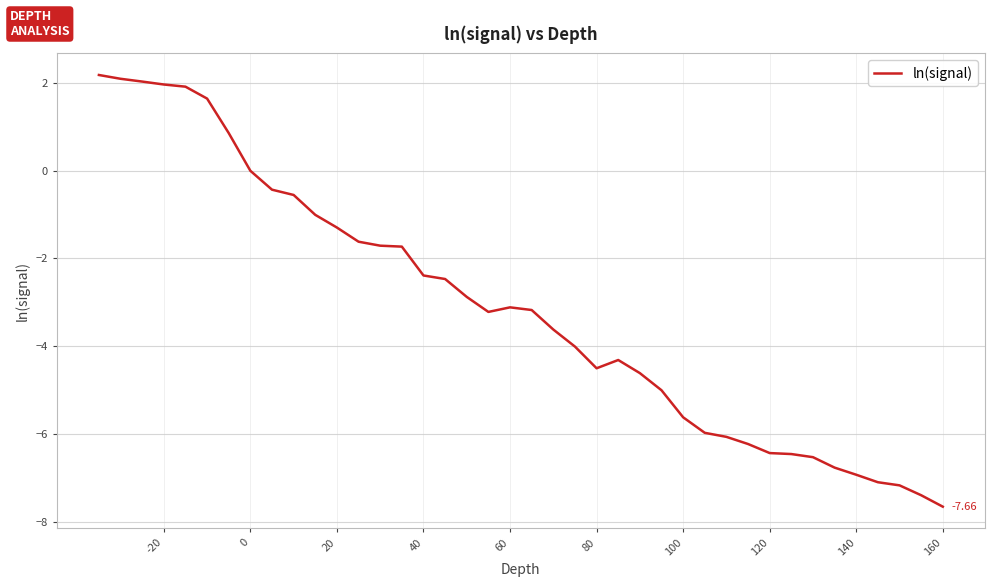

Which label corresponds to the smallest value in the chart?

160